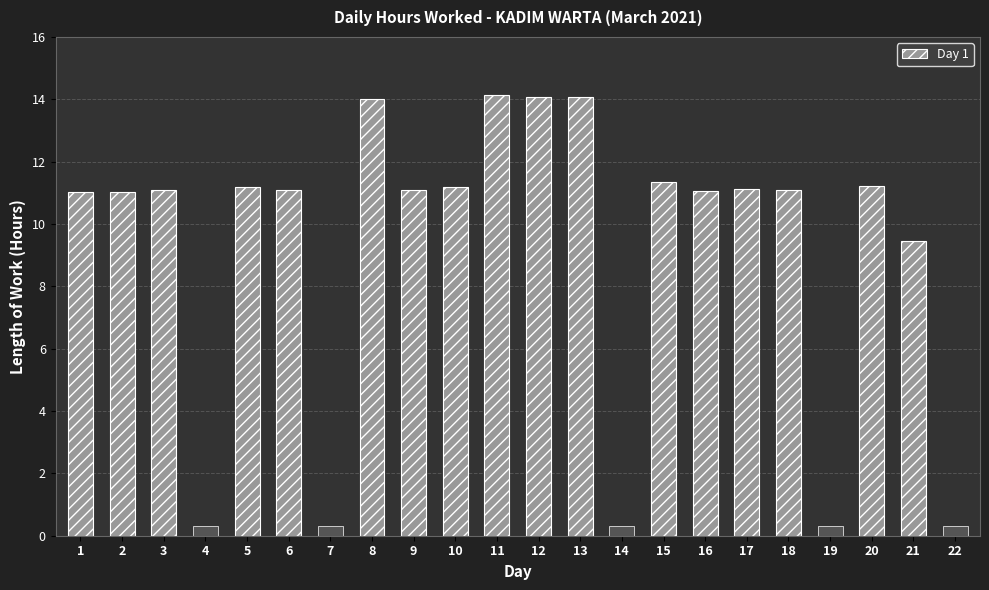

What is the change in value from 7 to 12?

+14.1